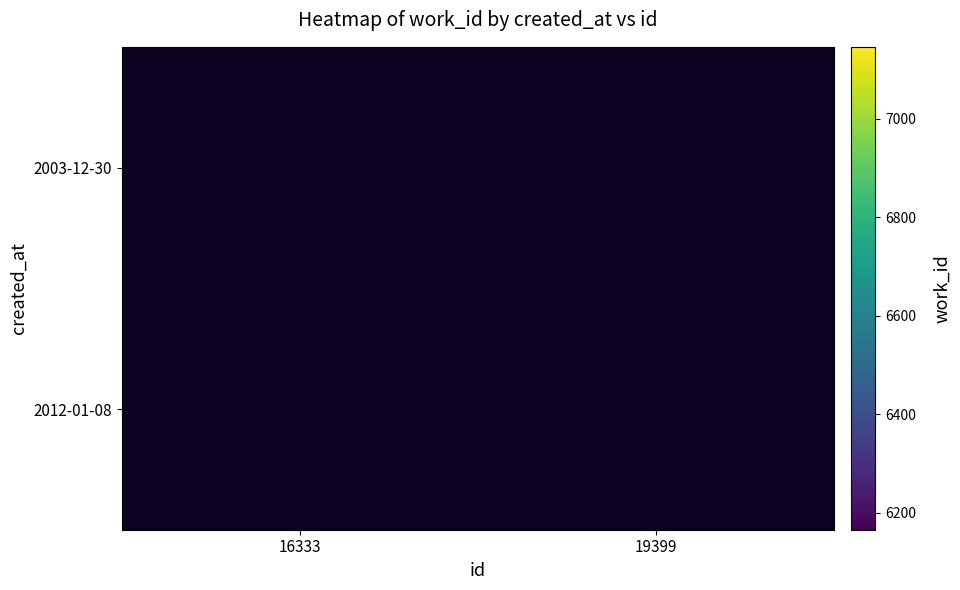

At how many categories does at least one series exceed 7082?

1